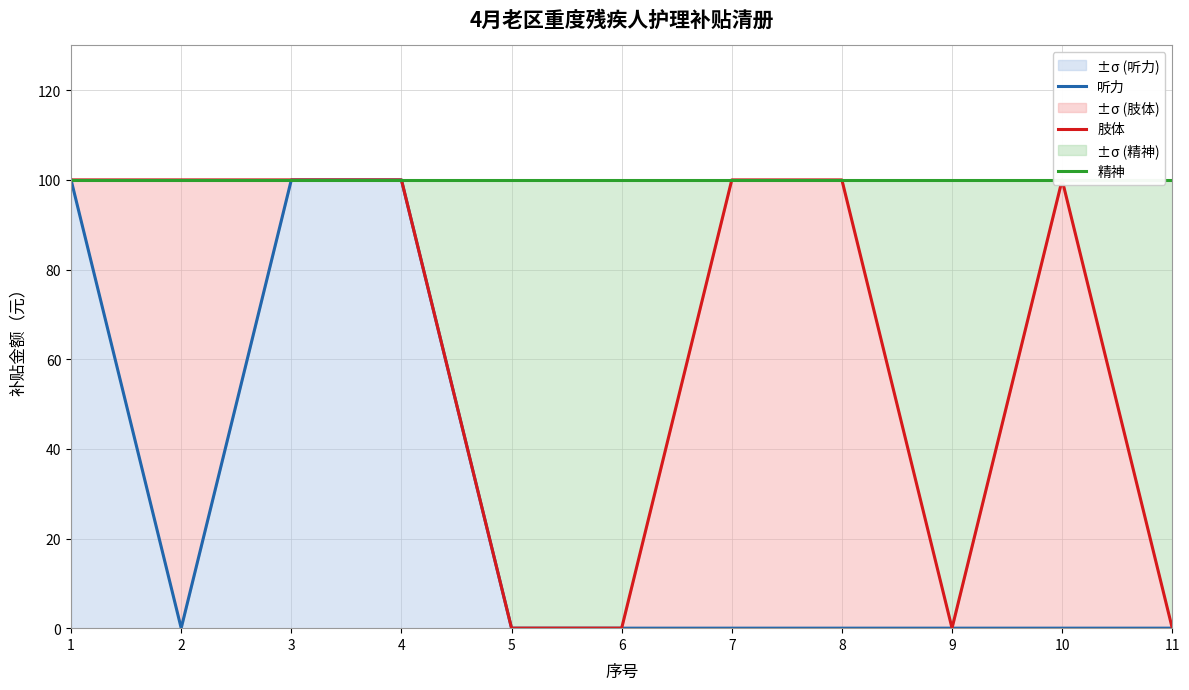

True or false: 肢体 and 精神 cross at least once.

False